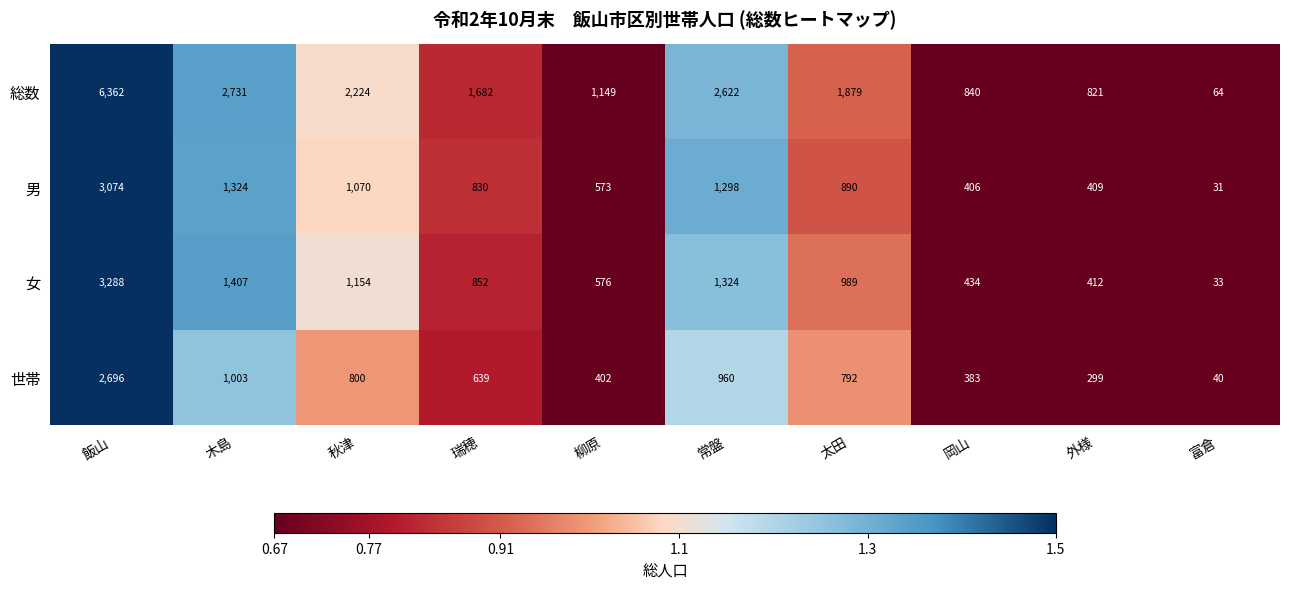

What is the difference between the maximum and minimum values in the 世帯 series?

2656